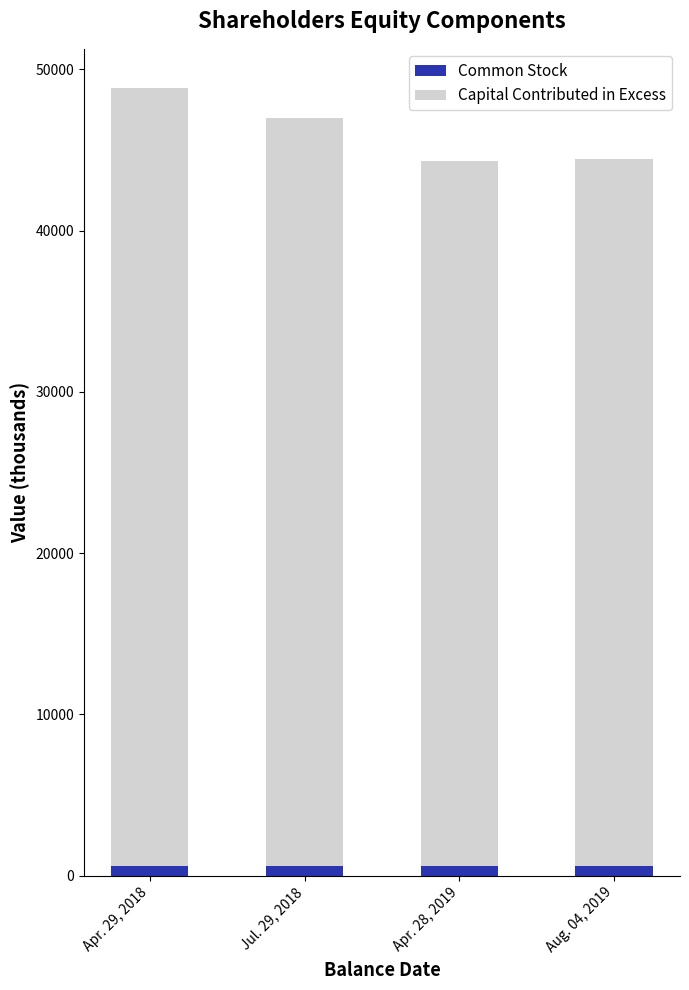

Is it true that Common Stock equals 621 at Aug. 04, 2019?

True